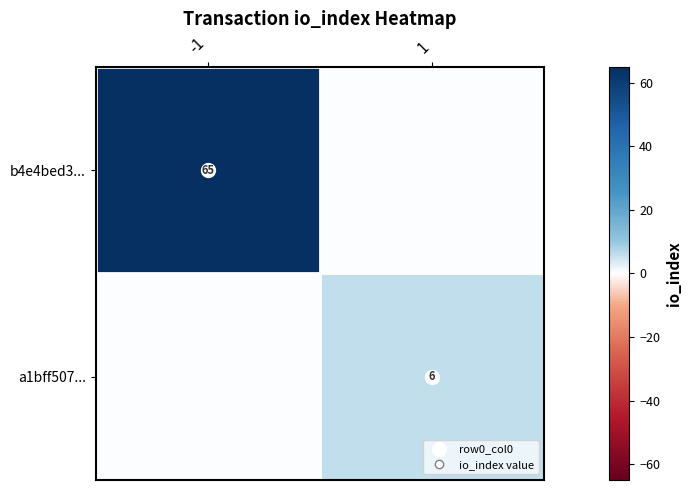

What is the spread (max minus min) of values at 1?

6